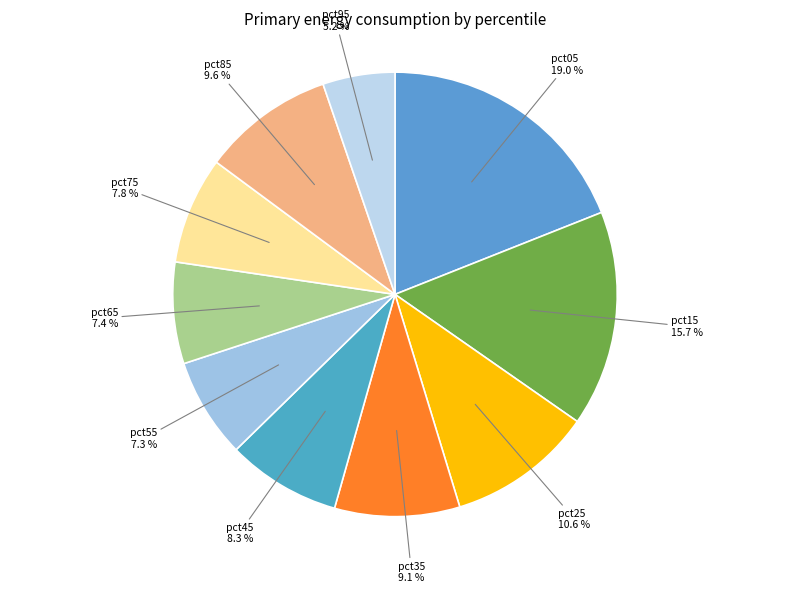

Which slice is the largest?

pct05